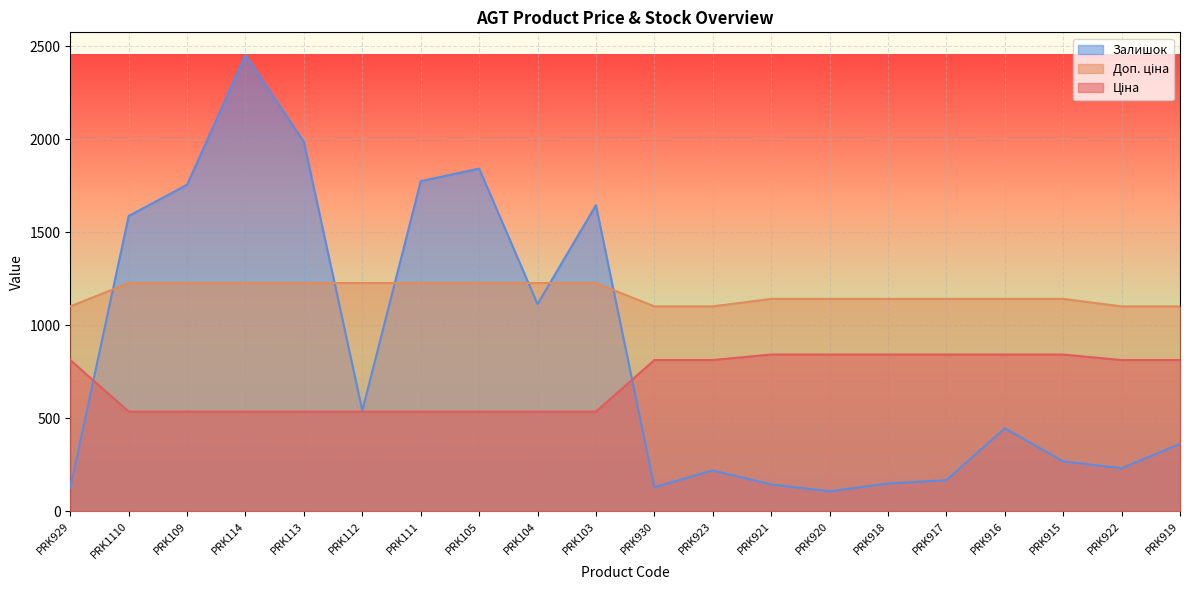

What value does the Доп. ціна series have at PRK112?

1227.2